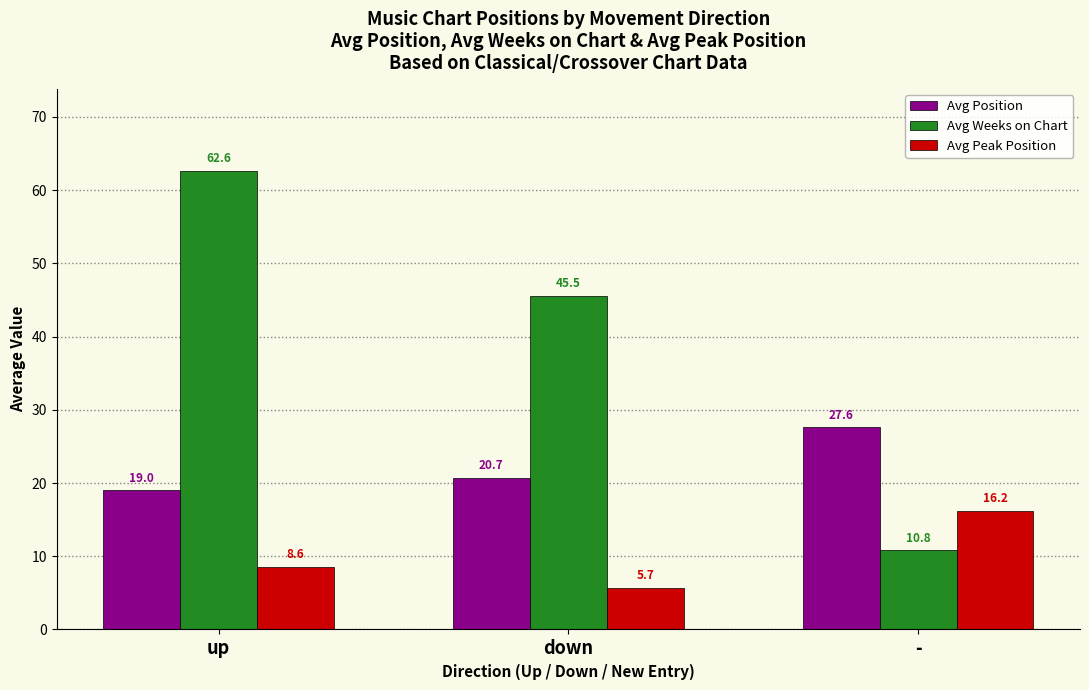

How many categories are shown in the chart?

3